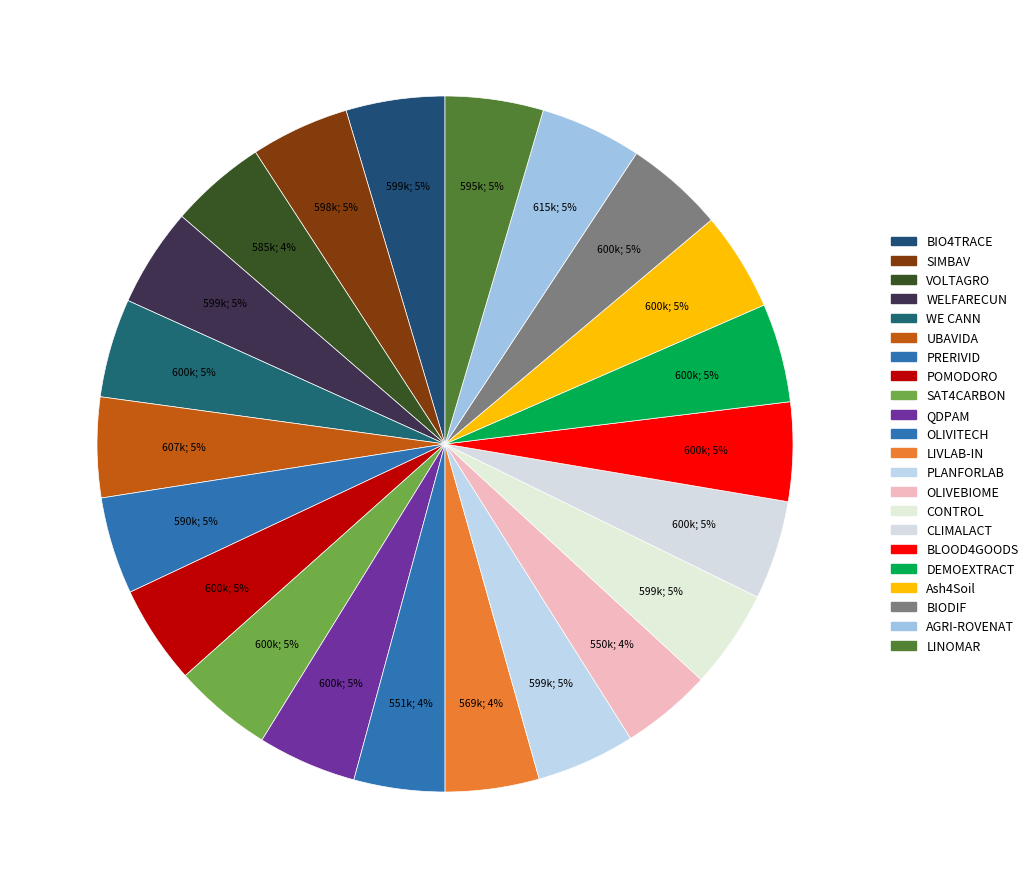

Is it true that BIO4TRACE is 5% of the pie?

True